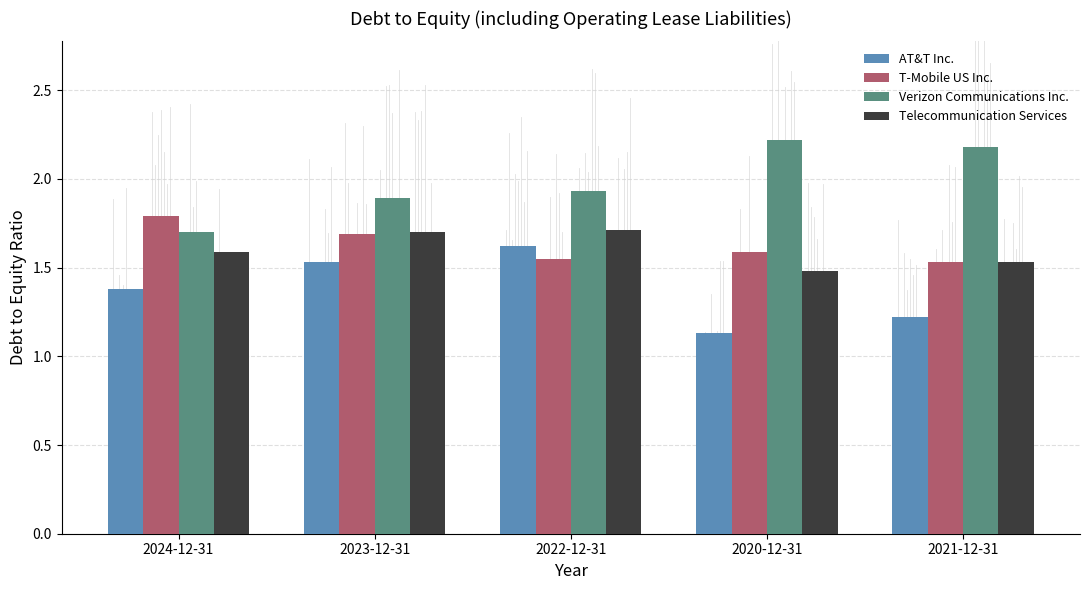

What is the smallest value displayed?

1.1